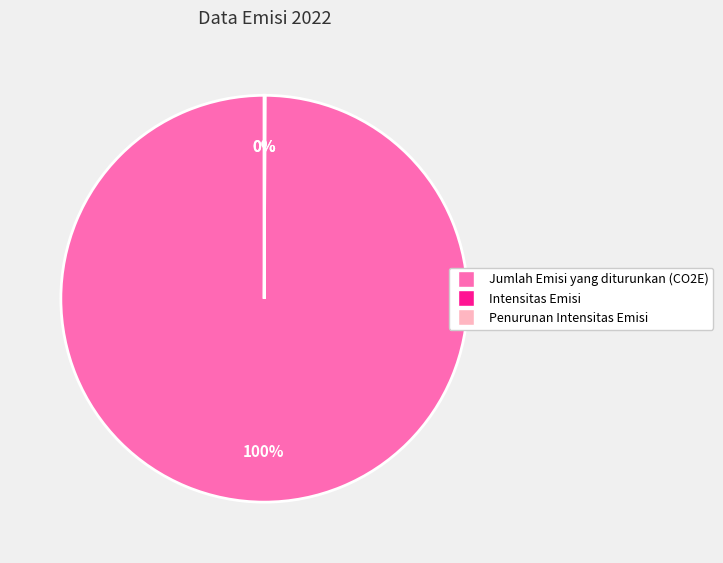

To the nearest percent, what is the difference between the largest and smallest slice percentages?

100%